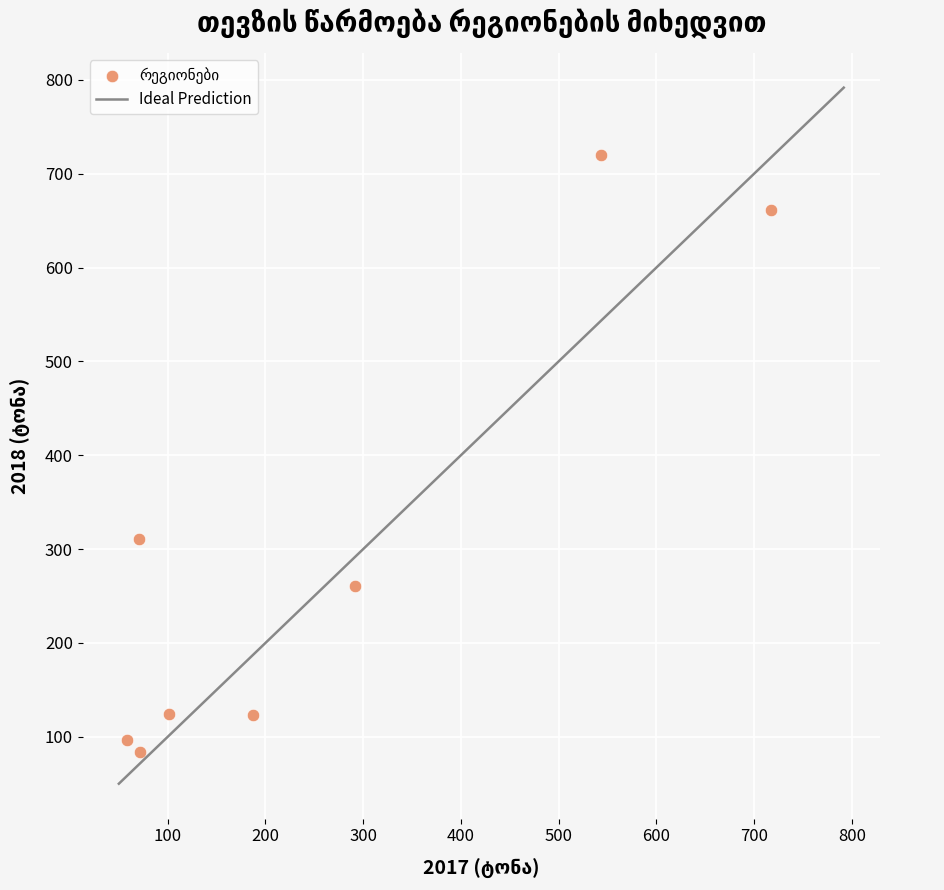

What is the average Y value?

297.6